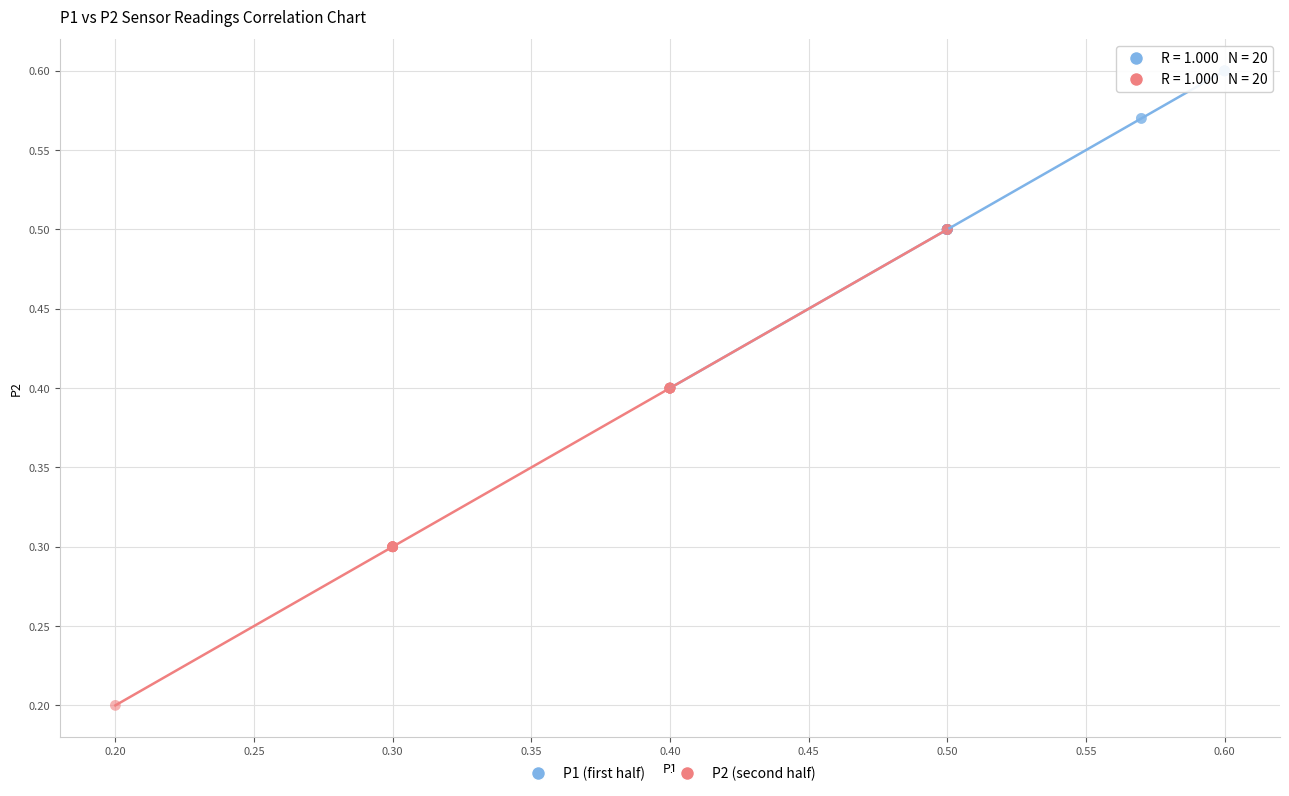

What are all the series names shown in the legend?

P1 (first half), P2 (second half)